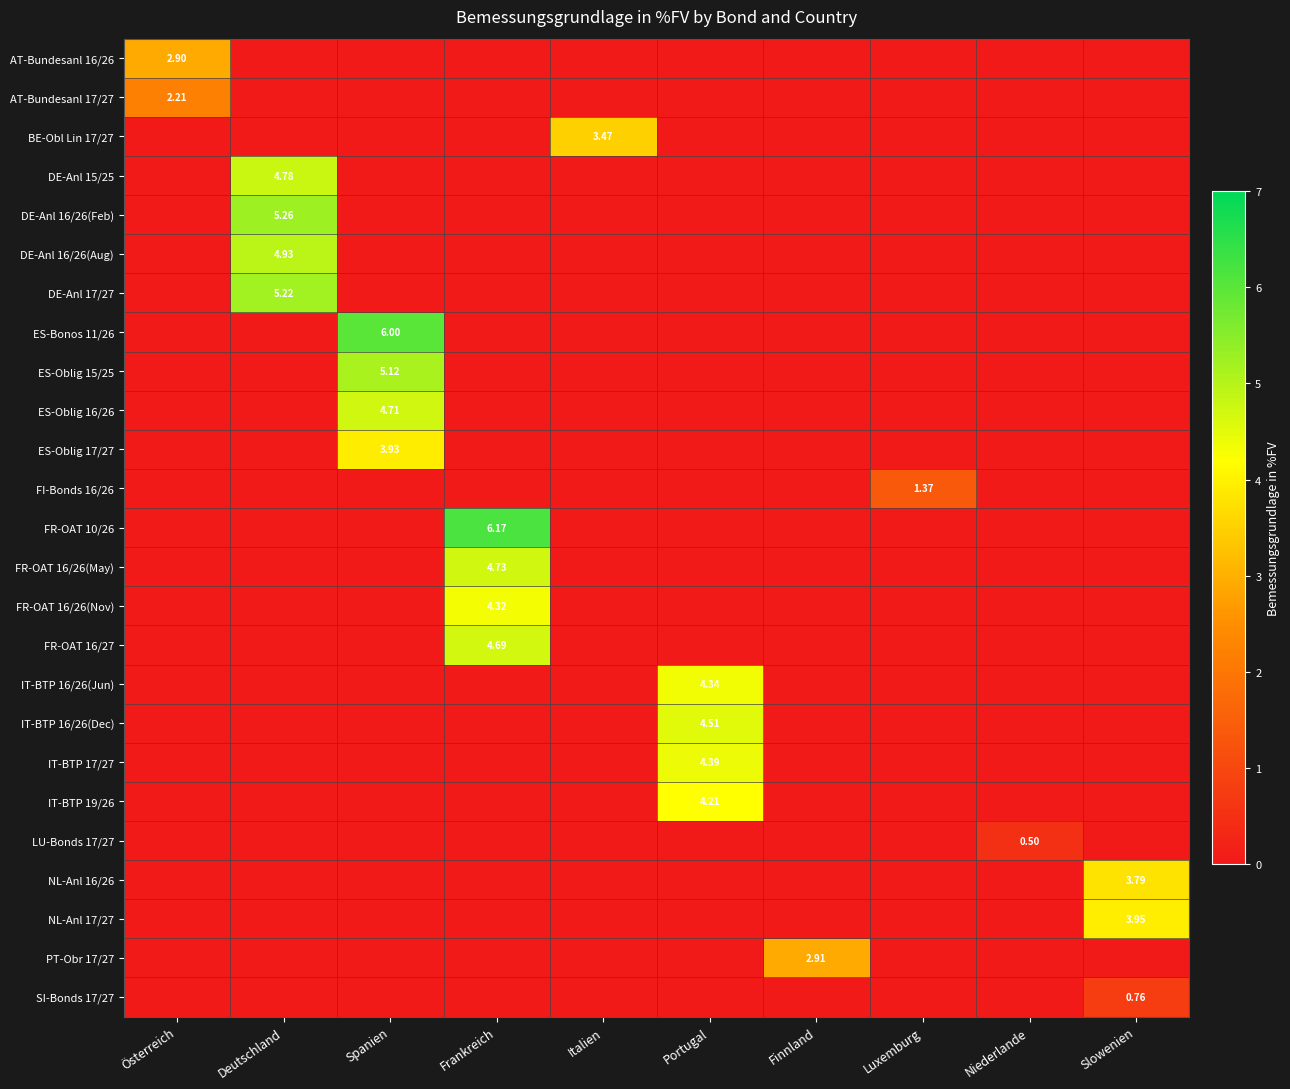

How many data points in FR-OAT 16/27 are above 0?

1